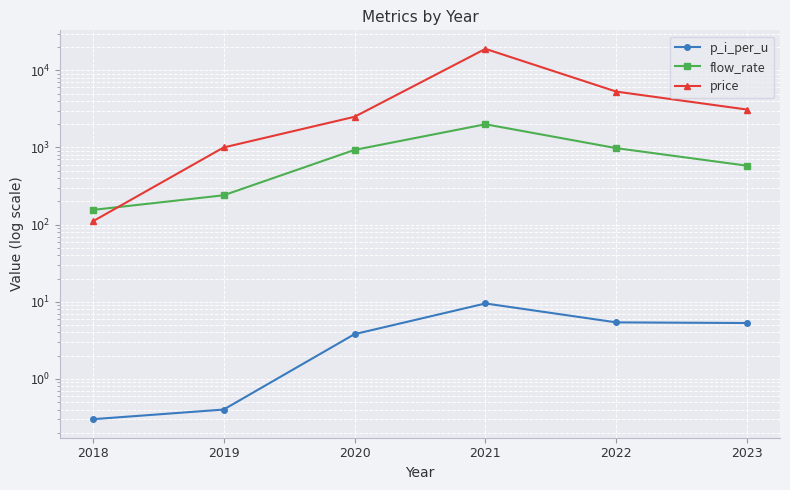

True or false: p_i_per_u has more than 0 interior local peaks.

True